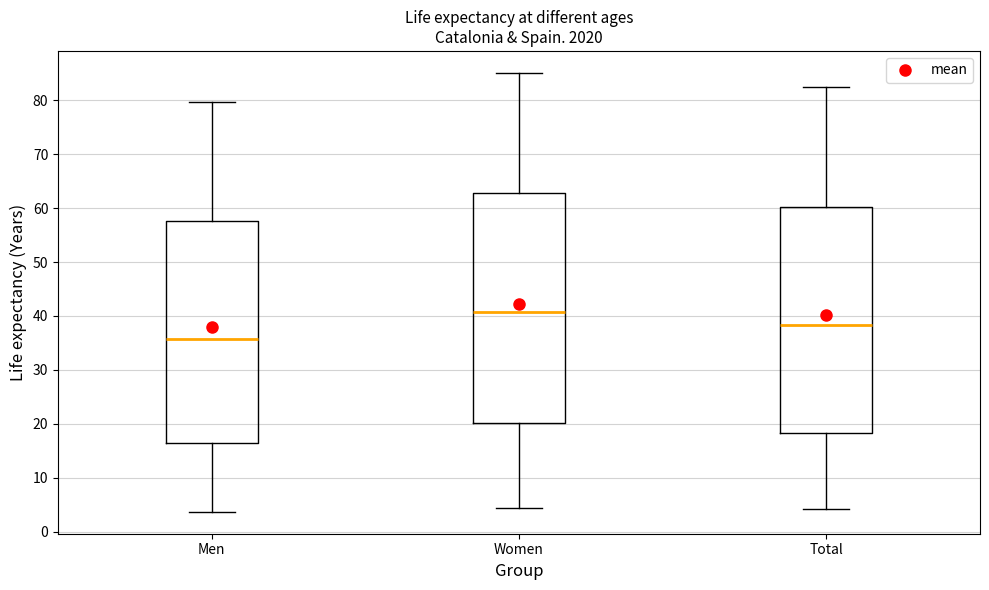

Which box has the highest median line?

Women